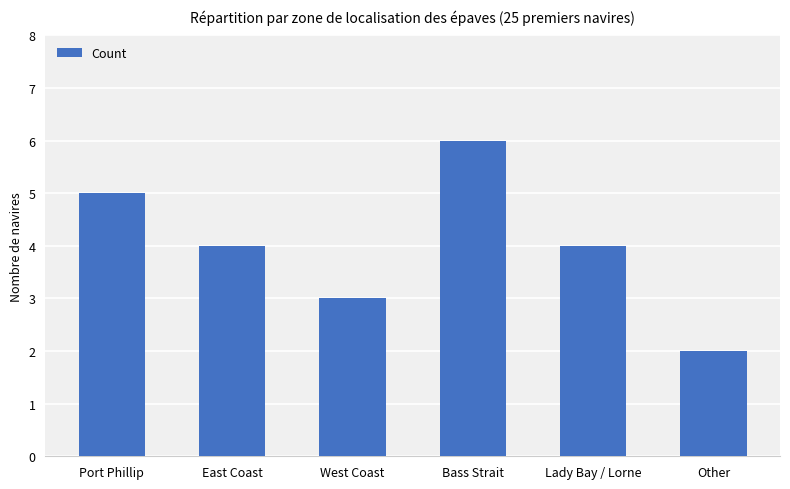

How many bars are there in total?

6